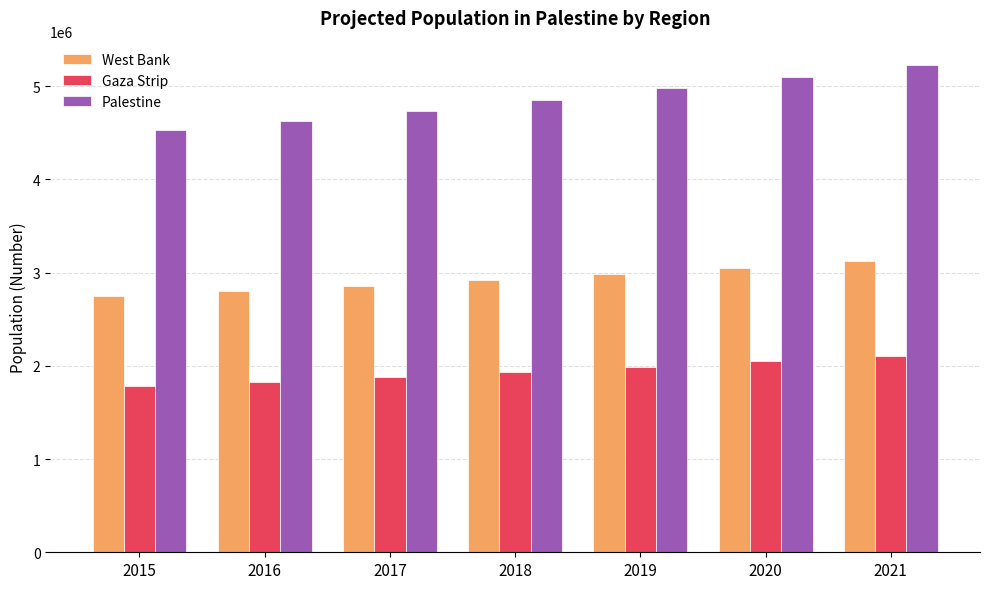

Reading right to left, what are all the values shown in this chart?

West Bank: 2021=3120448	2020=3053183	2019=2986714	2018=2921170	2017=2856691	2016=2803411	2015=2749990
Gaza Strip: 2021=2106745	2020=2047969	2019=1989970	2018=1932843	2017=1876666	2016=1828614	2015=1780426
Palestine: 2021=5227193	2020=5101152	2019=4976684	2018=4854013	2017=4733357	2016=4632025	2015=4530416